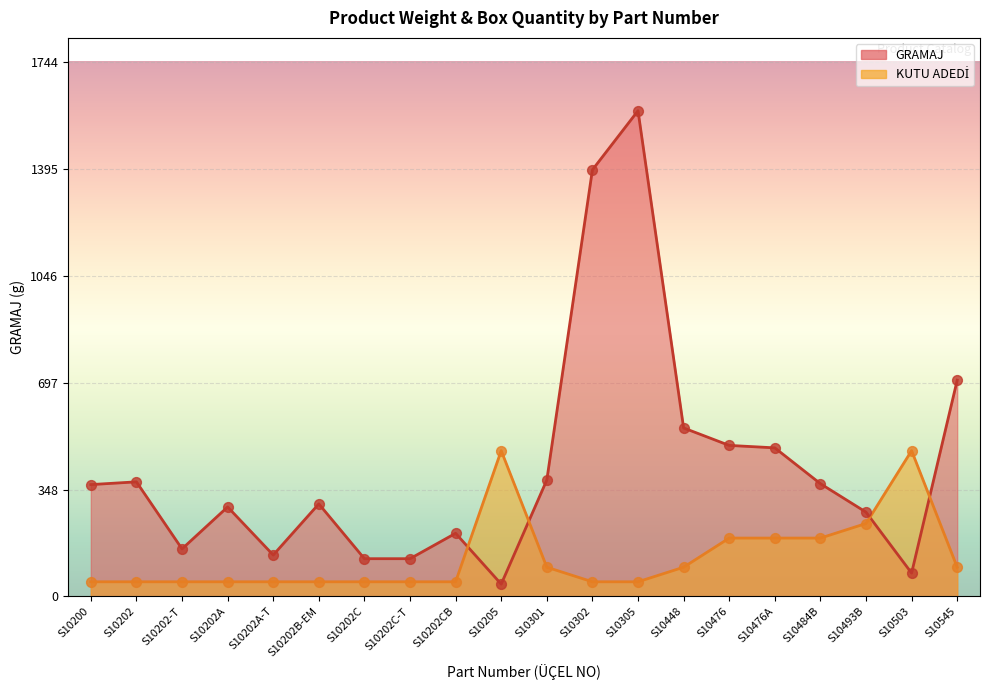

Is the value of GRAMAJ at S10476 greater than the value of KUTU ADEDİ at S10305?

Yes